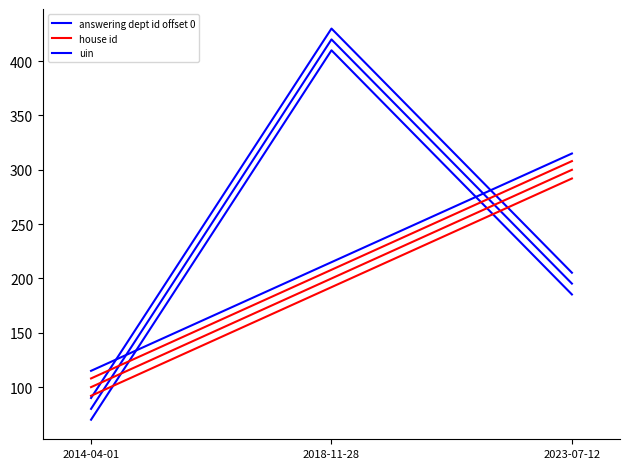

Reading left to right, what are all the values shown in this chart?

answering dept id offset 0: 2014-04-01=80.0	2018-11-28=420.0	2023-07-12=195.3
house id: 2014-04-01=100.0	2018-11-28=200.0	2023-07-12=300.0
uin: 2014-04-01=115.0	2018-11-28=215.0	2023-07-12=315.0